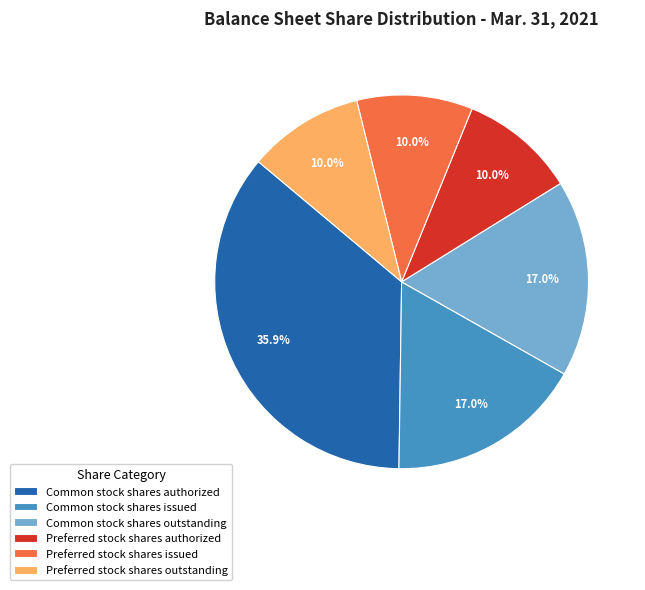

To the nearest percent, what is the combined percentage of Common stock shares issued and Common stock shares outstanding?

34%